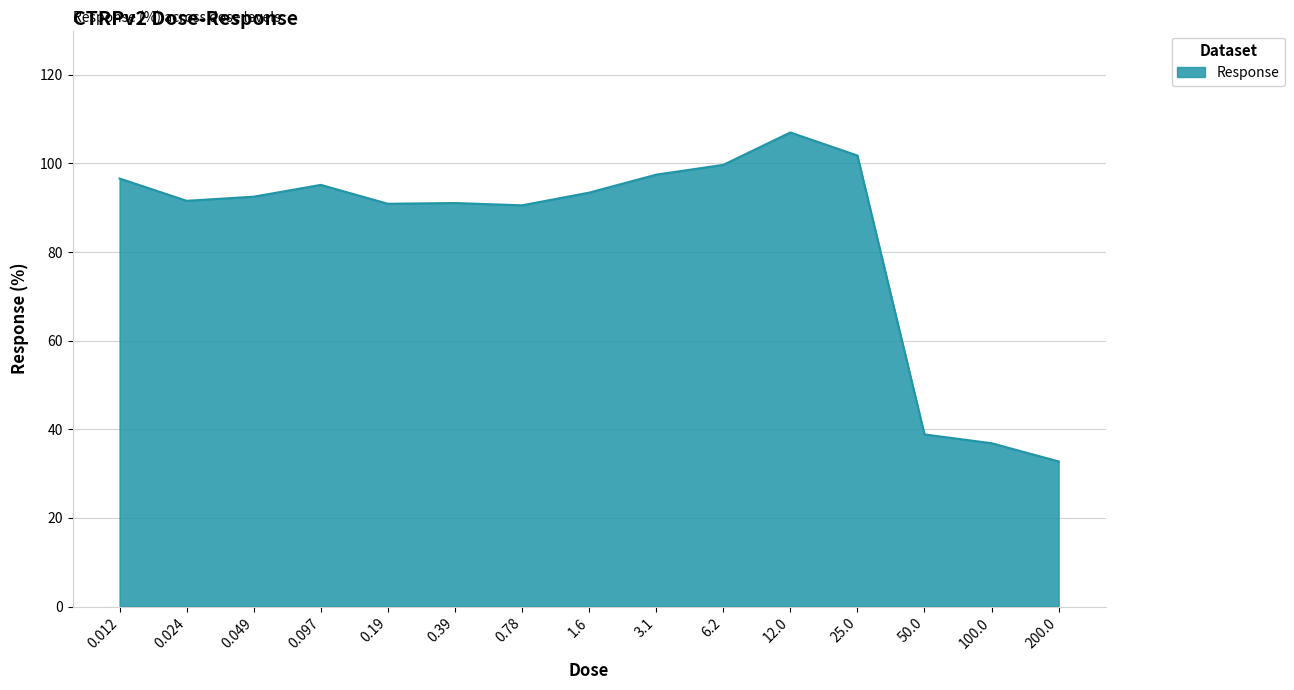

What is the difference between the values at 50.0 and 1.6?

54.6